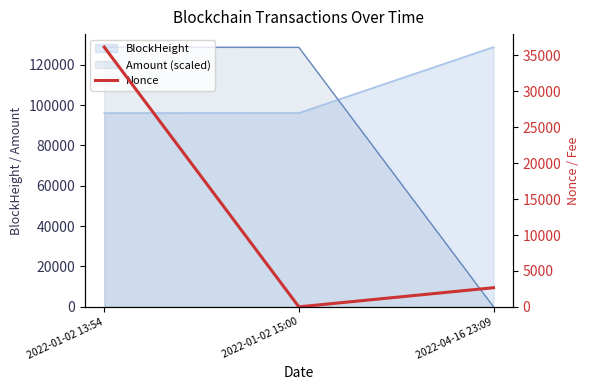

What is the label of the 1st point from the right?

2022-04-16 23:09